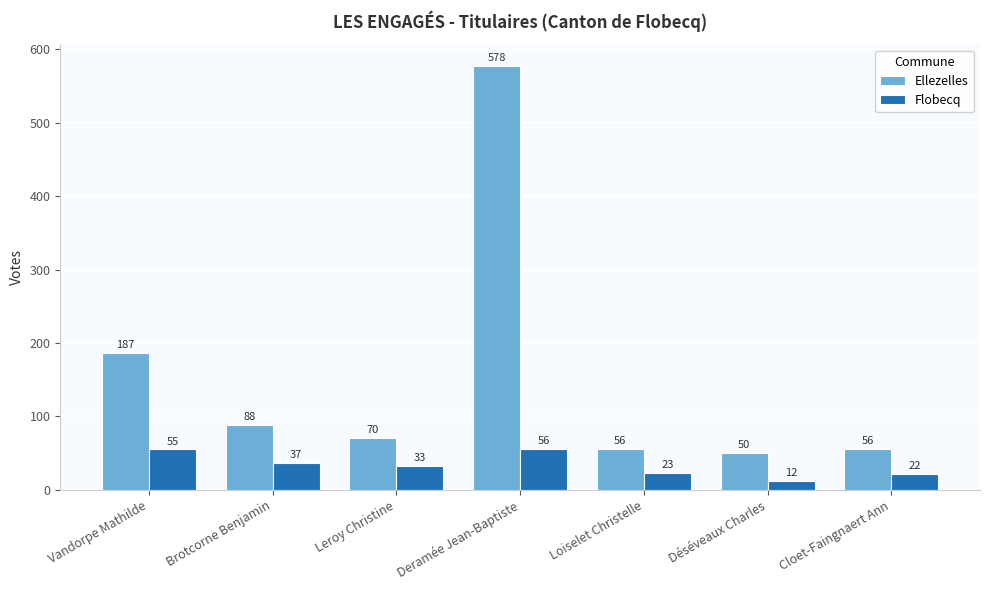

Rank the series at Deramée Jean-Baptiste from lowest to highest value.

Flobecq, Ellezelles